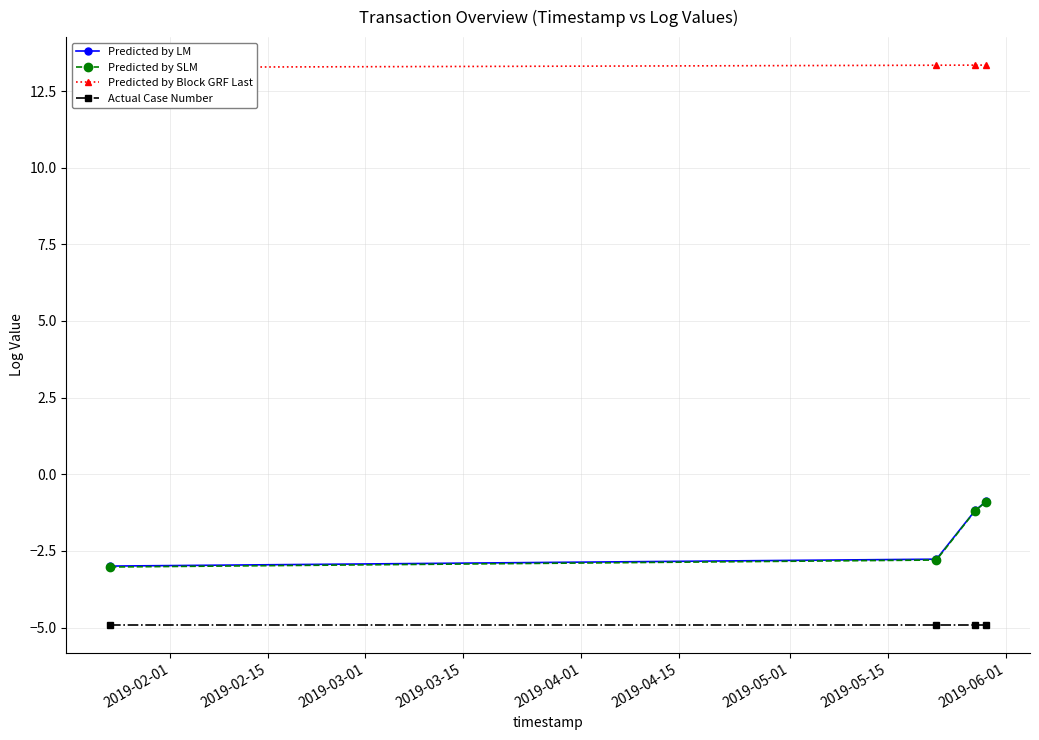

Rank the series by their maximum value, from lowest to highest.

Actual Case Number, Predicted by SLM, Predicted by LM, Predicted by Block GRF Last